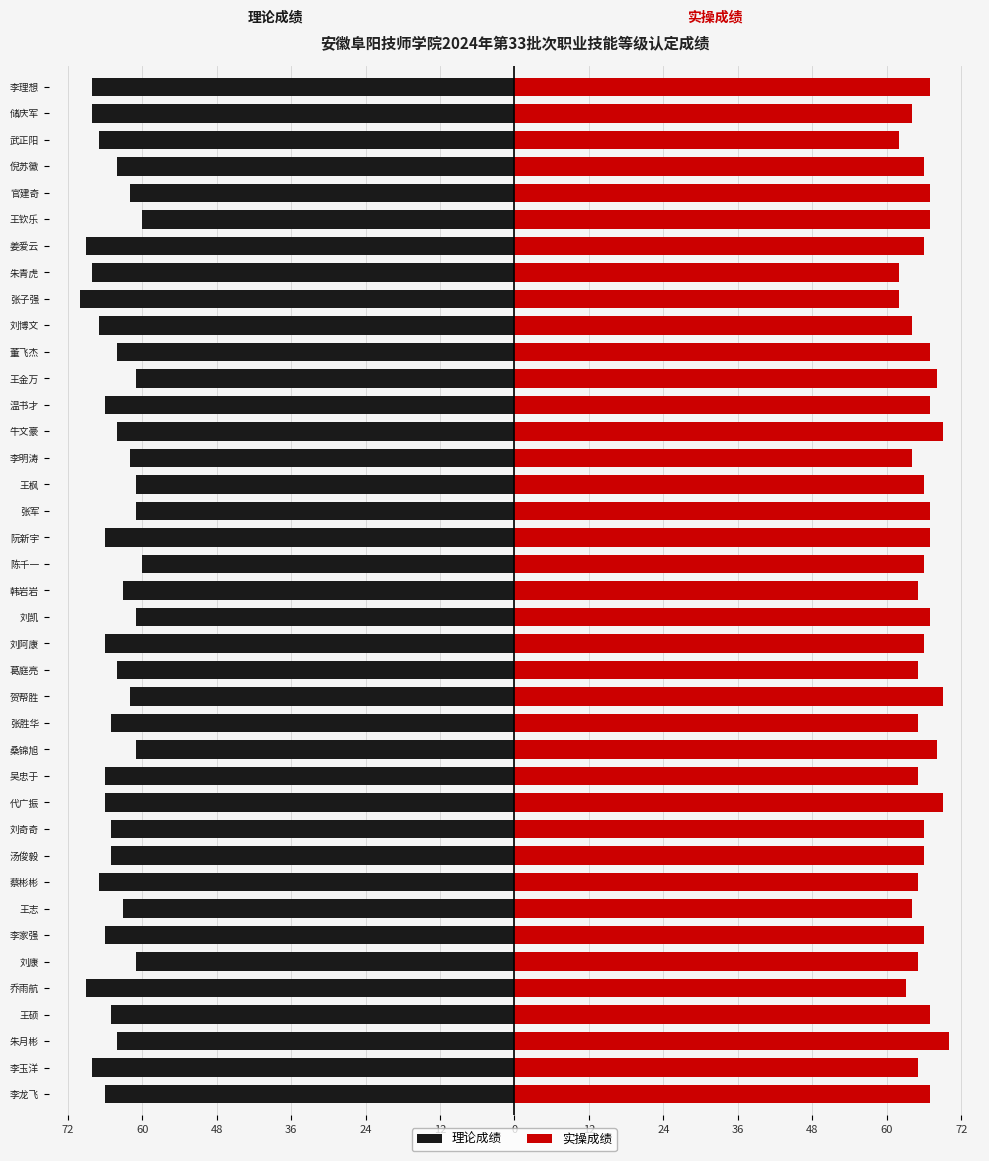

What are all the series names shown in the legend?

理论成绩, 实操成绩